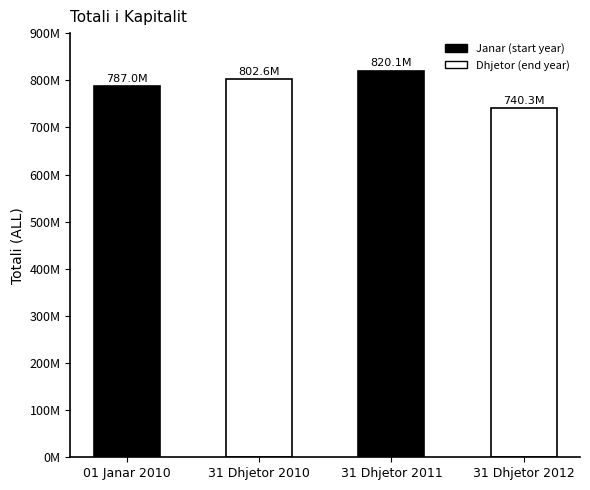

Reading left to right, extract all data points from this chart.

786996090.0	802559708.0	820125149.7	740344998.5